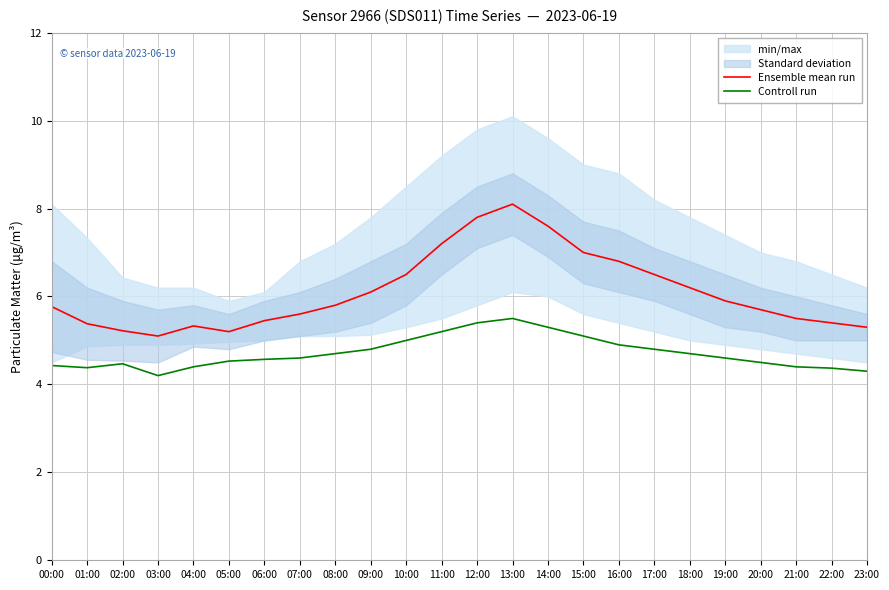

What is the sum of the Controll run values at 17:00 and 01:00?

9.2